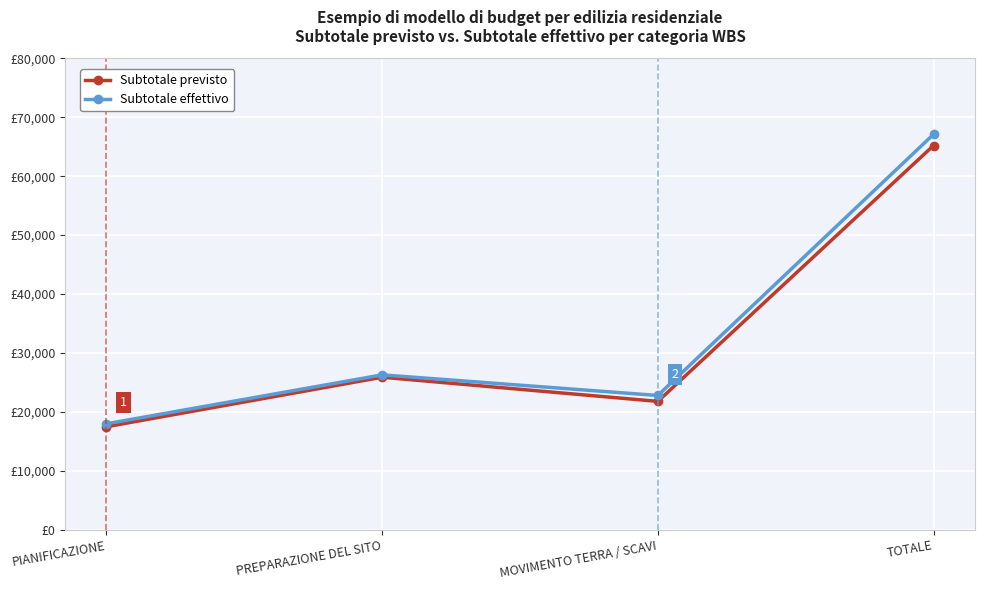

What is the maximum value for Subtotale previsto?

65200